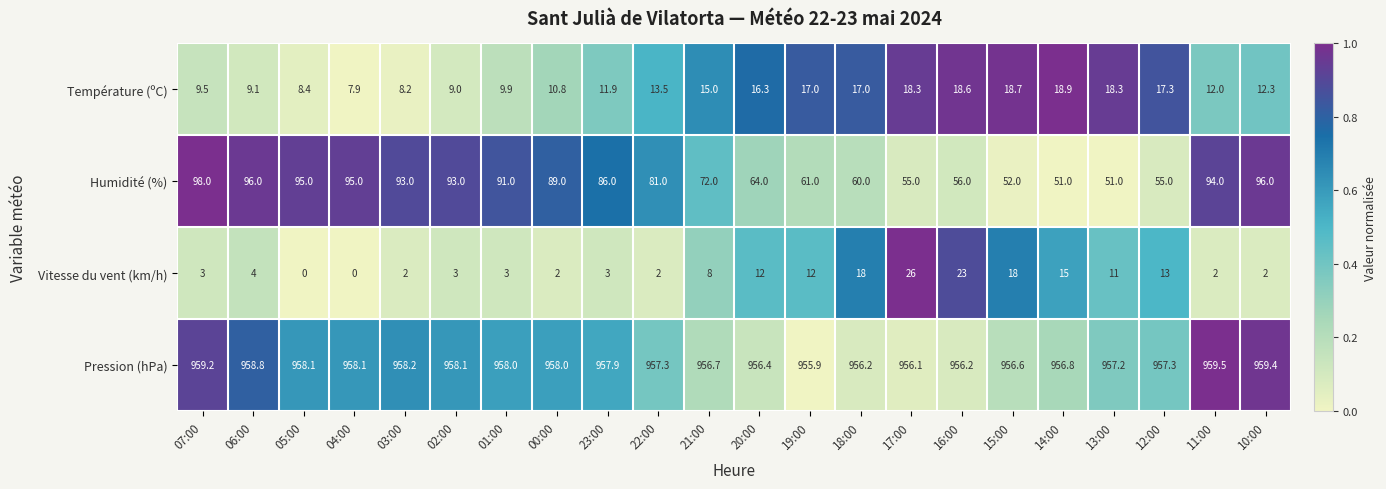

At 00:00, list the series in order from smallest to largest.

Vitesse du vent (km/h), Température (ºC), Humidité (%), Pression (hPa)